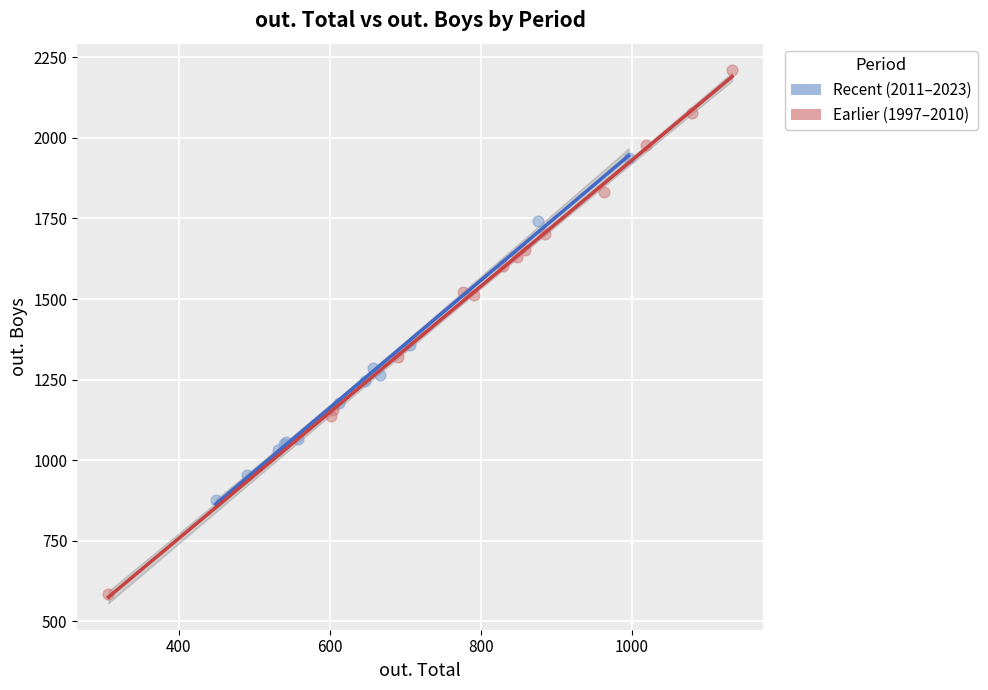

Which series has the largest Y range (max minus min)?

Earlier (1997–2010)